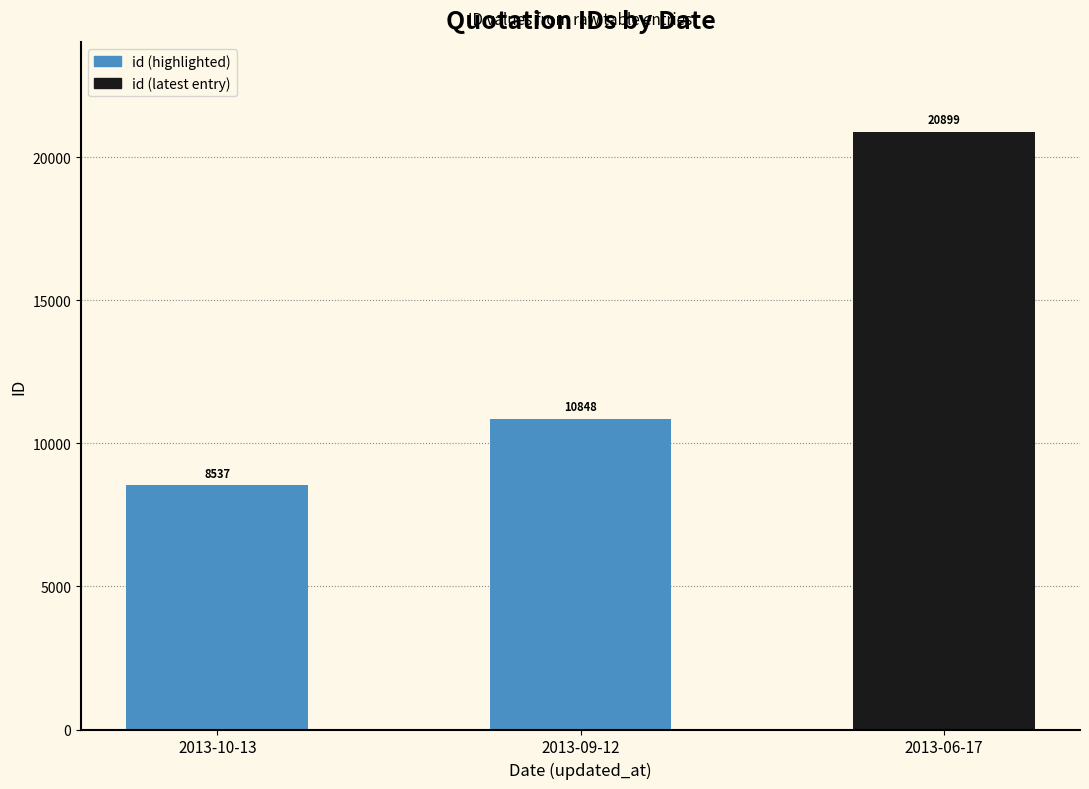

Is it true that the value at 2013-09-12 is 10848?

True